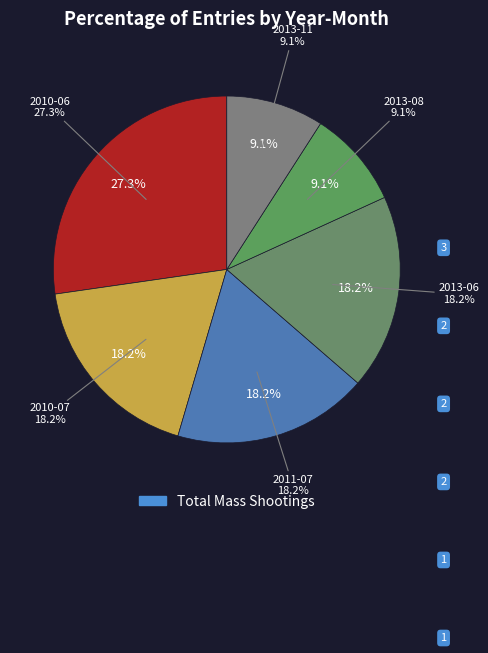

True or false: 2010-07 accounts for 16% of the total.

False